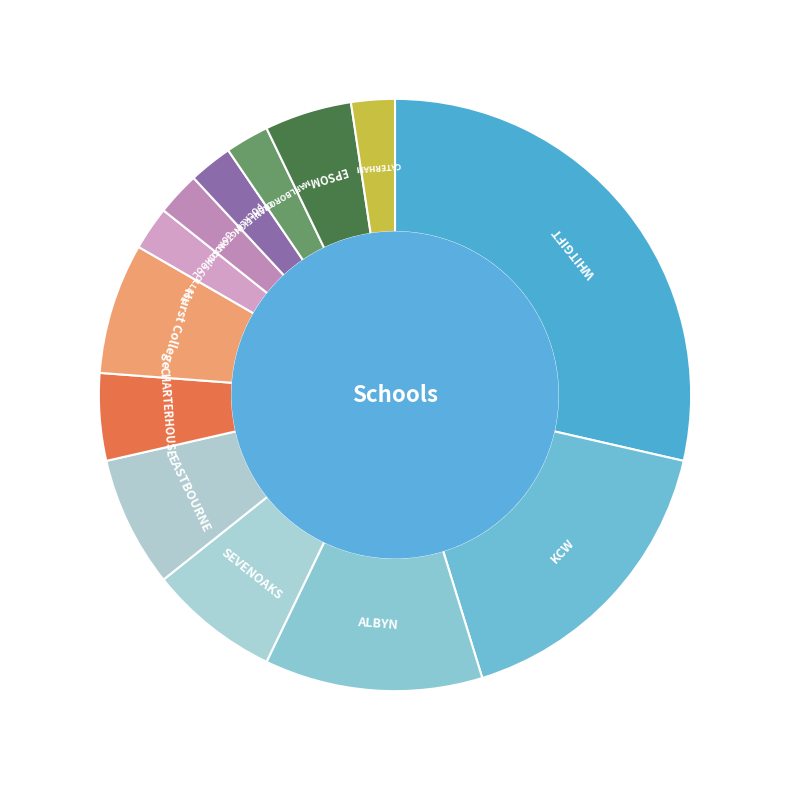

What is the ratio of the value at CATERHAM to the value at WHITGIFT?

0.1